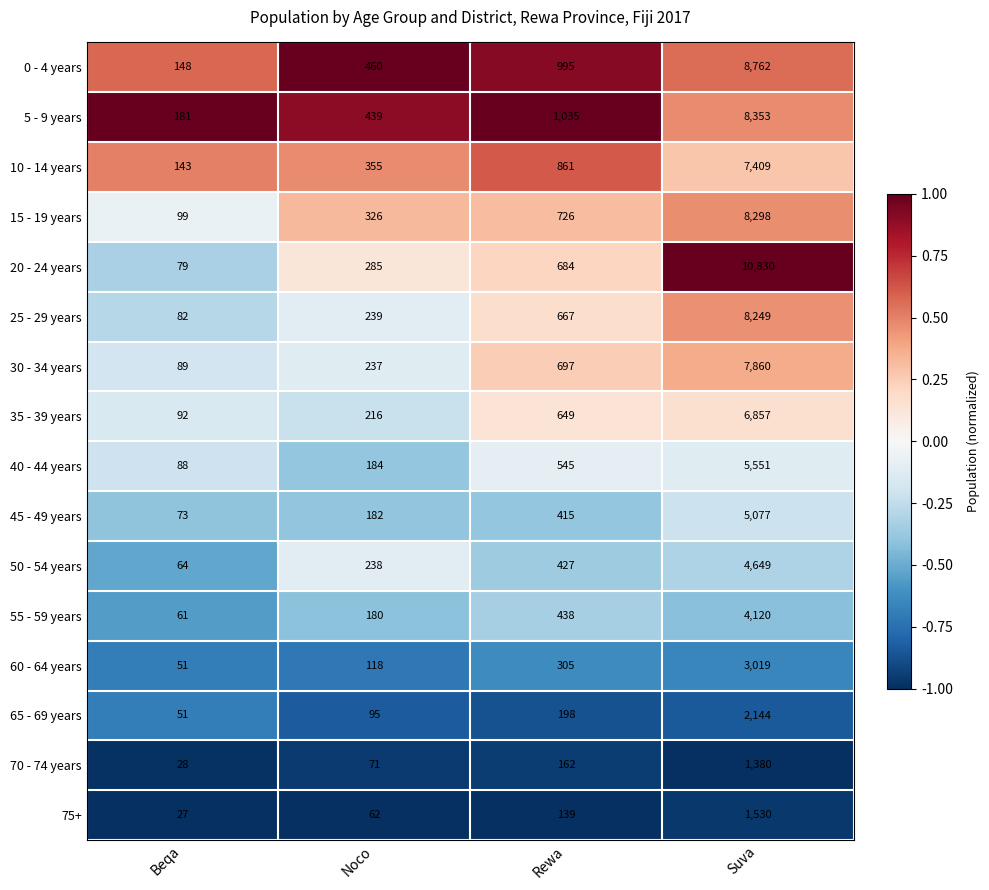

Is the value of 20 - 24 years at Beqa greater than the value of 30 - 34 years at Noco?

No